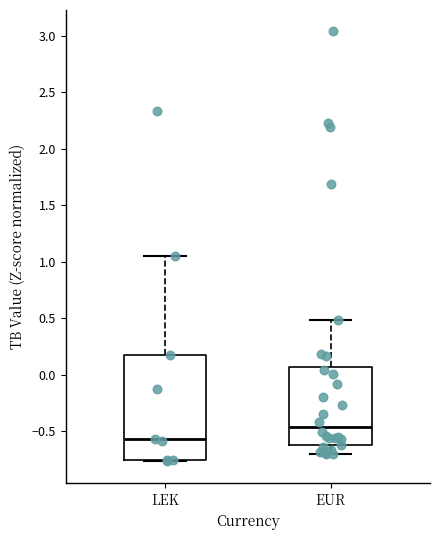

Reading left to right, transcribe this box plot: for each box, give where its median line is, the range the box spans, and where its two whiskers end, as read against the y-axis. The values are not printed on the chart, so give them approximately, as read against the axis.

LEK: median -0.55, box -0.75 to 0.20, whiskers -0.75 to 1.05
EUR: median -0.45, box -0.65 to 0.05, whiskers -0.70 to 0.50